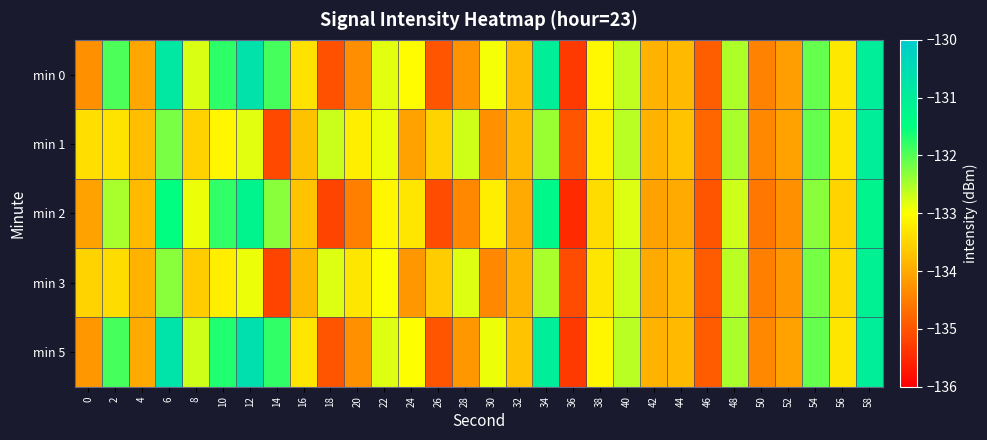

At which category is the sum across all series the highest?

58